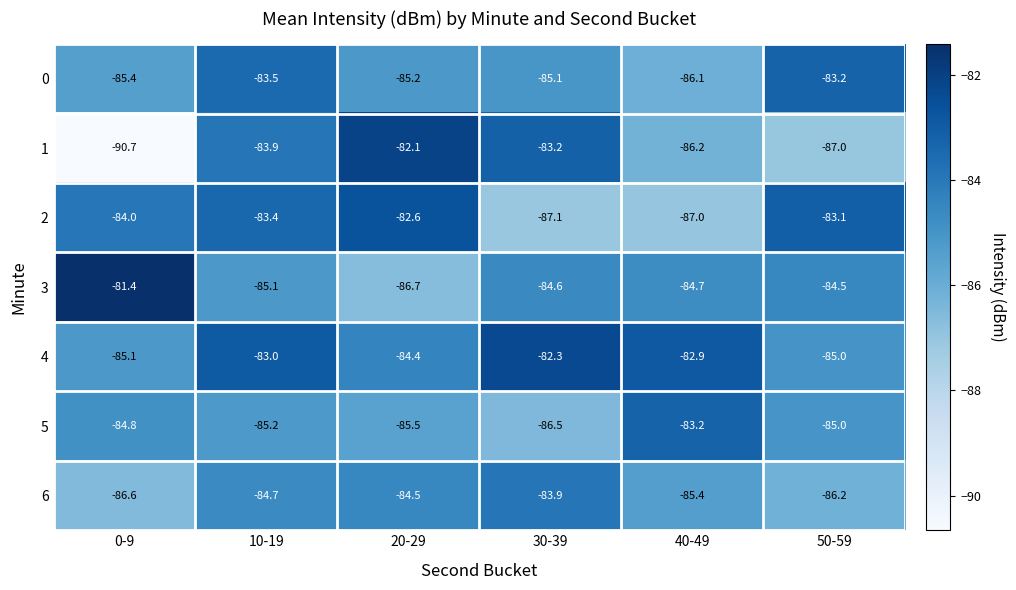

True or false: 6 has a value of -128.0 at 0-9.

False